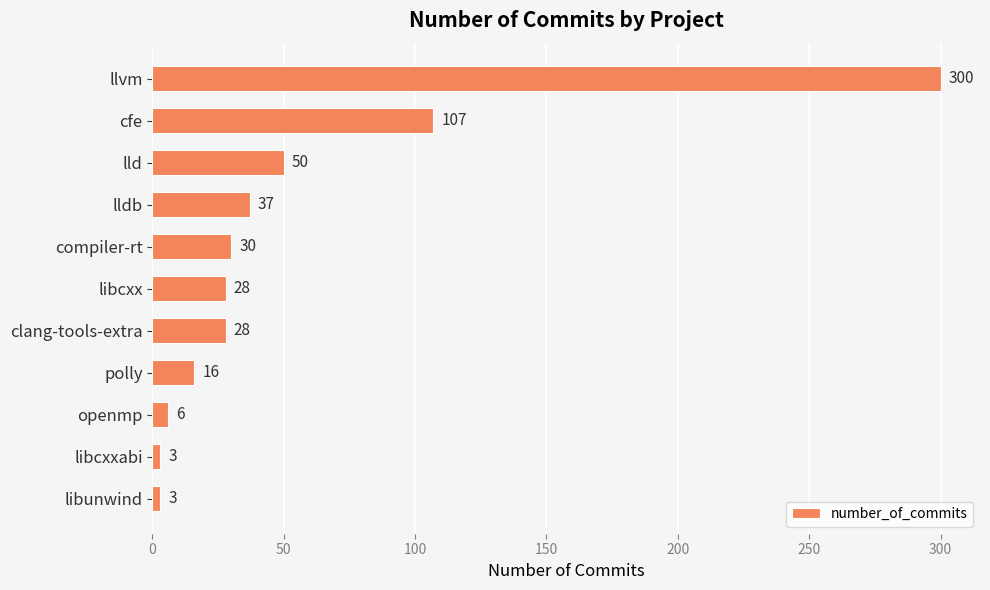

True or false: the data shows 300 at llvm.

True